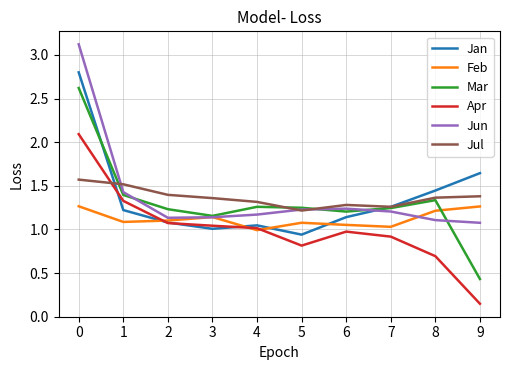

Between 1 and 8, which series saw the biggest shift?

Apr